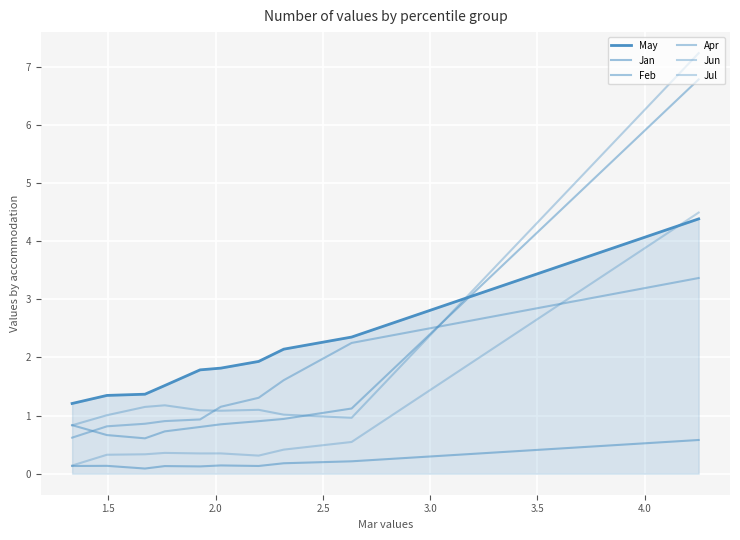

Does the chart have visible grid lines?

Yes